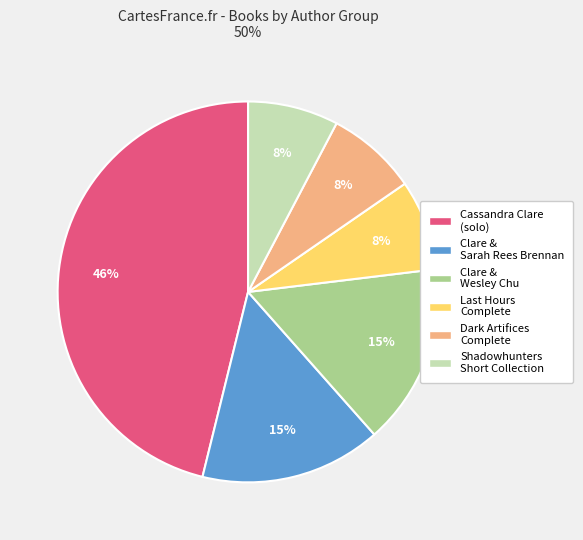

Is the sum of Cassandra Clare (solo) and Clare & Wesley Chu greater than half?

Yes